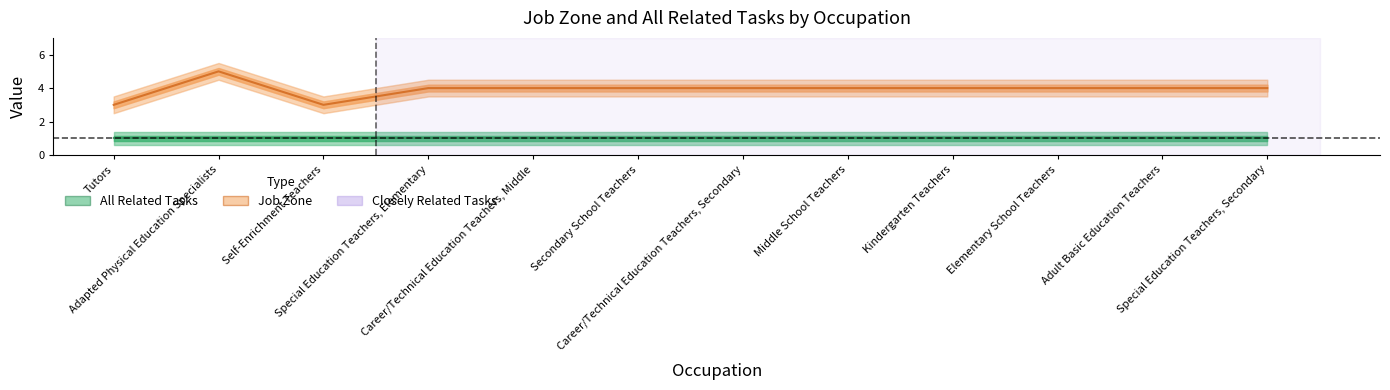

Reading left to right, extract all data points from this chart.

3	5	3	4	4	4	4	4	4	4	4	4